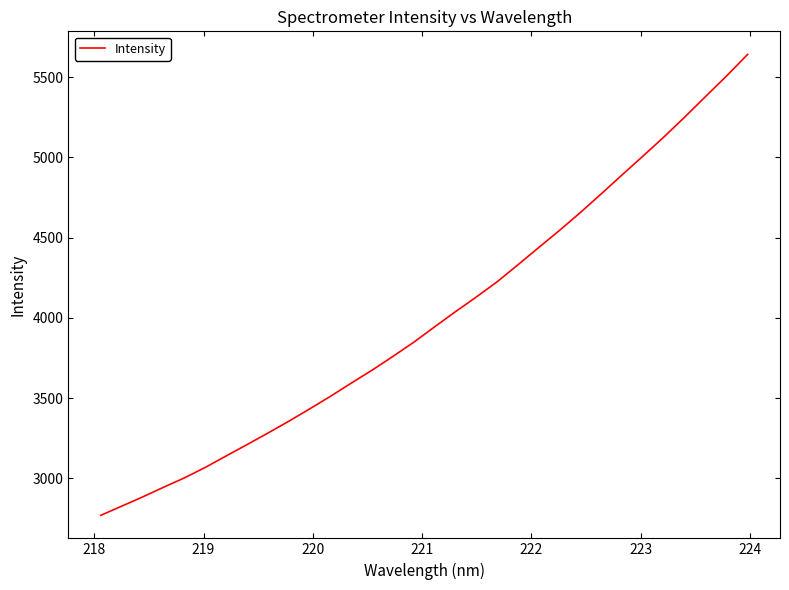

What is the smallest value displayed?

2769.5